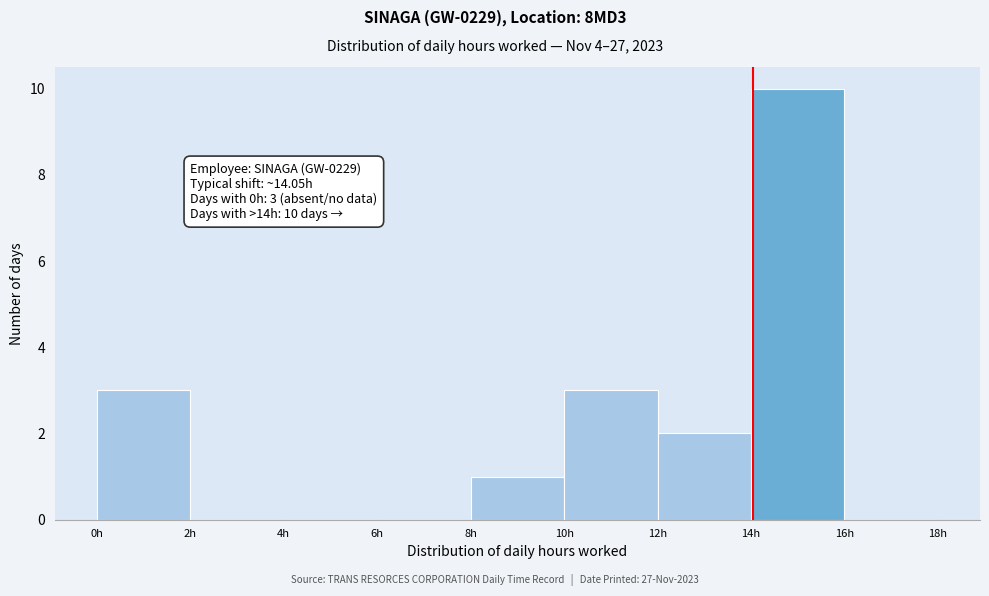

Which range on the x-axis has the tallest bar?

14 to 16